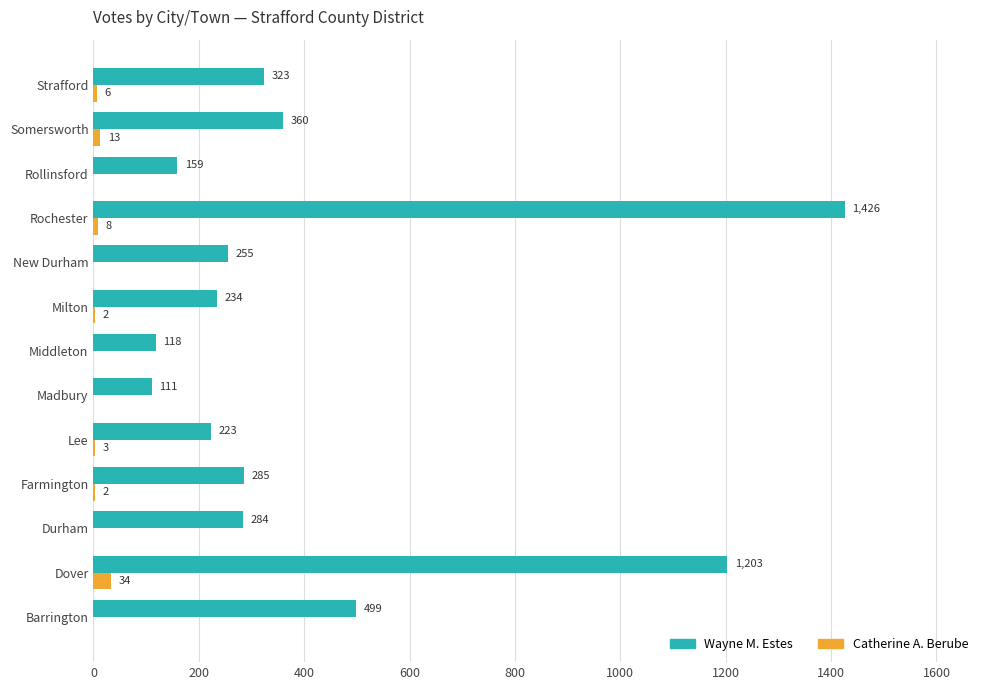

What is the sum of the Wayne M. Estes values at Somersworth and Rochester?

1786